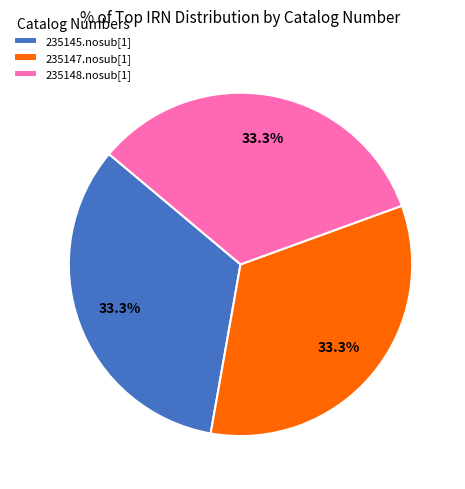

Does 235147.nosub[1] account for over 50% of the chart?

No